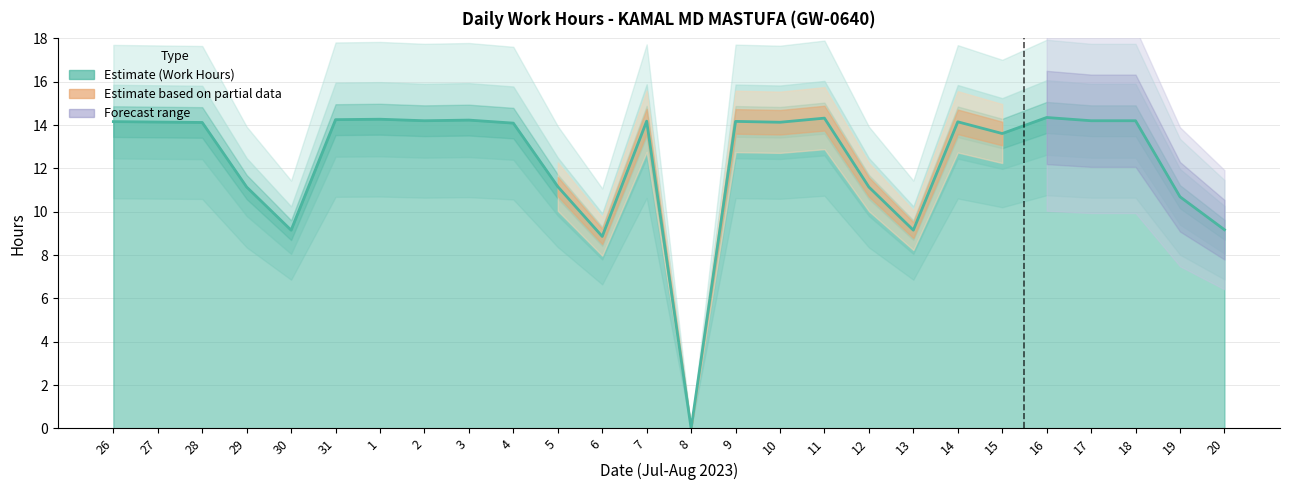

What is the label of the 13th point from the left?

7